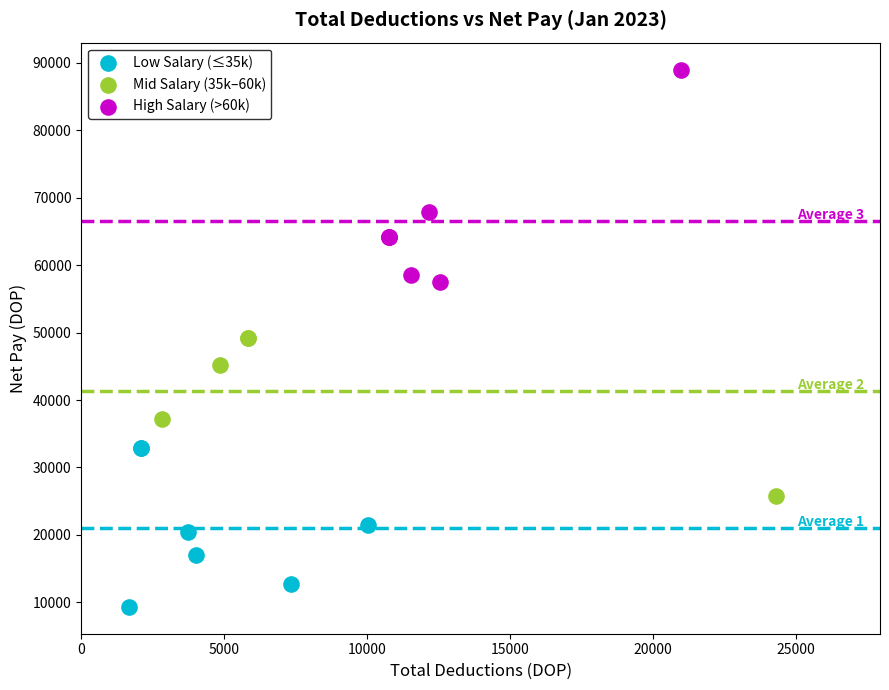

Which series reaches the maximum Y coordinate?

High Salary (>60k)